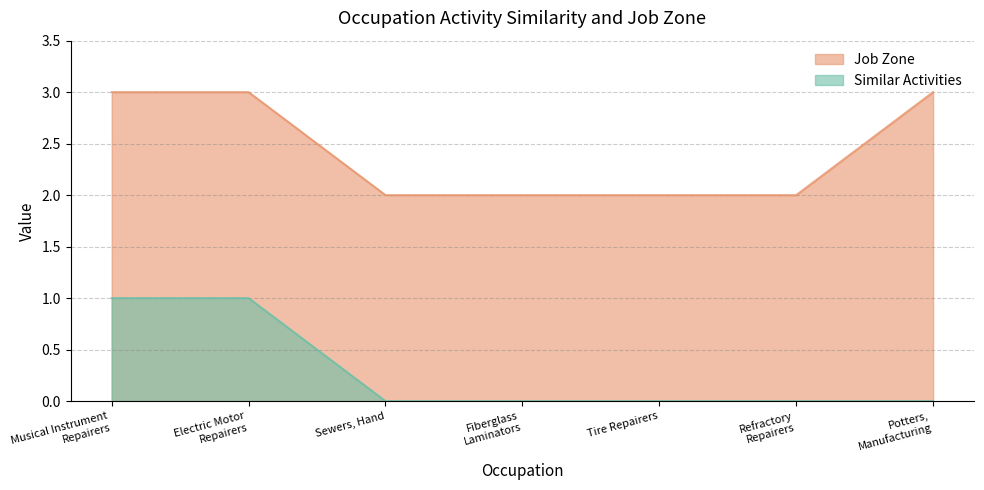

The Job Zone series shows 3 at Potters,
Manufacturing. True or false?

True